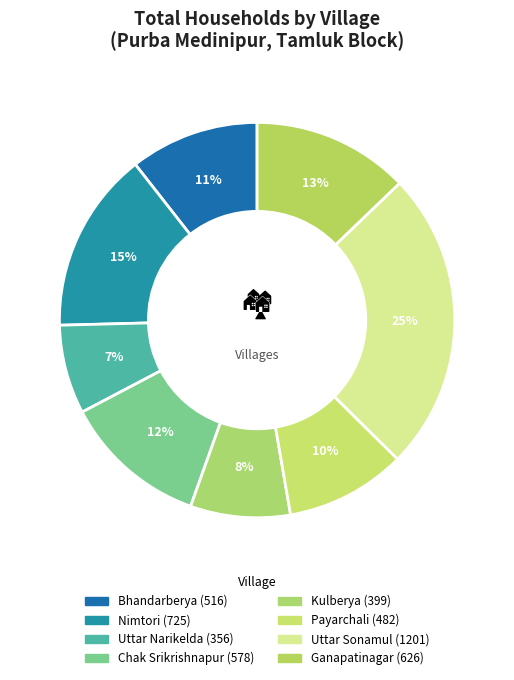

True or false: Uttar Sonamul accounts for 25% of the total.

True